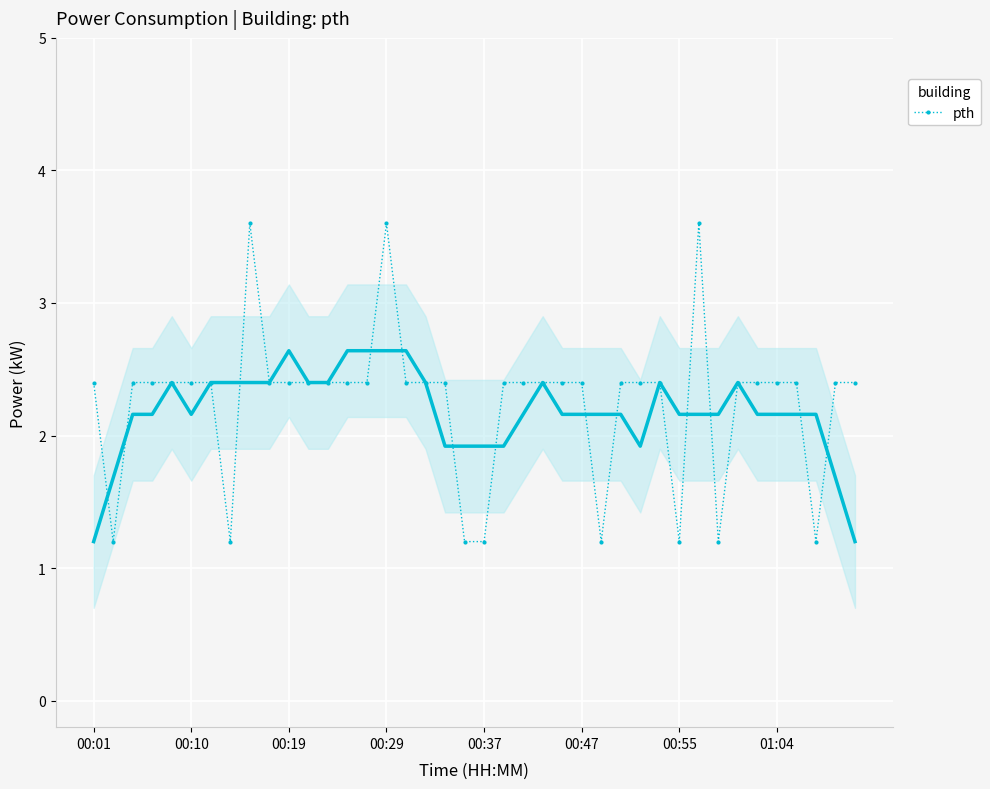

True or false: pth has more than 1 points higher than both neighbors.

True